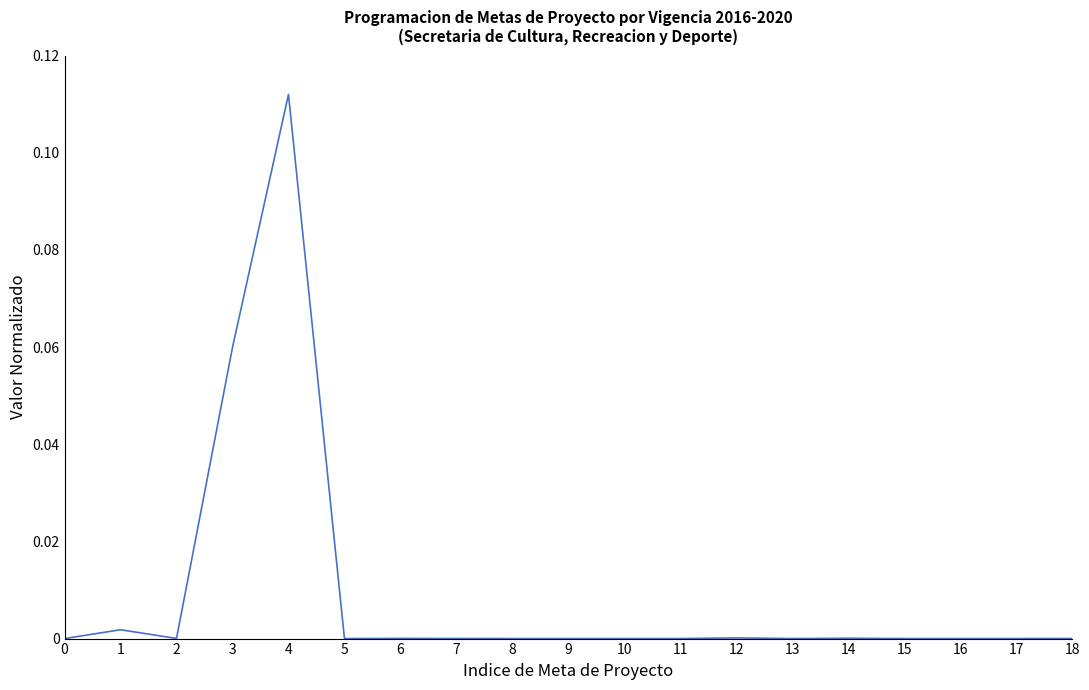

Is this an area chart (filled region under the line)?

No